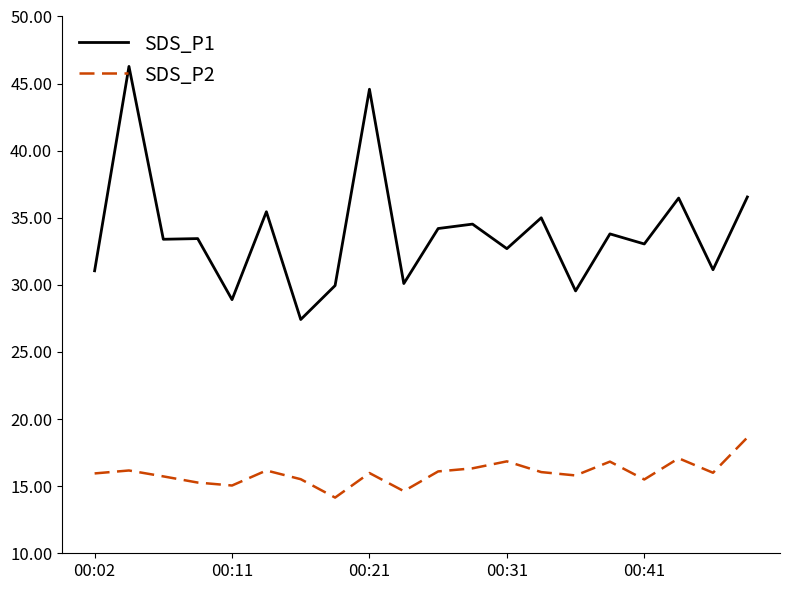

List the series in order of their peak value, lowest first.

SDS_P2, SDS_P1